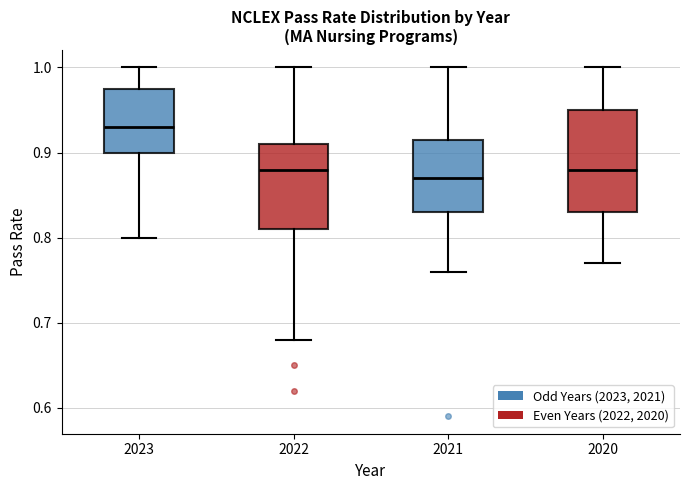

Reading left to right, read every box against the y-axis: the position of its median line, the range the box covers, and the ends of its whiskers. The values are not printed on the chart, so give them approximately, as read against the axis.

2023: median 0.93, box 0.90 to 0.98, whiskers 0.80 to 1.00
2022: median 0.88, box 0.81 to 0.91, whiskers 0.68 to 1.00
2021: median 0.87, box 0.83 to 0.92, whiskers 0.76 to 1.00
2020: median 0.88, box 0.83 to 0.95, whiskers 0.77 to 1.00